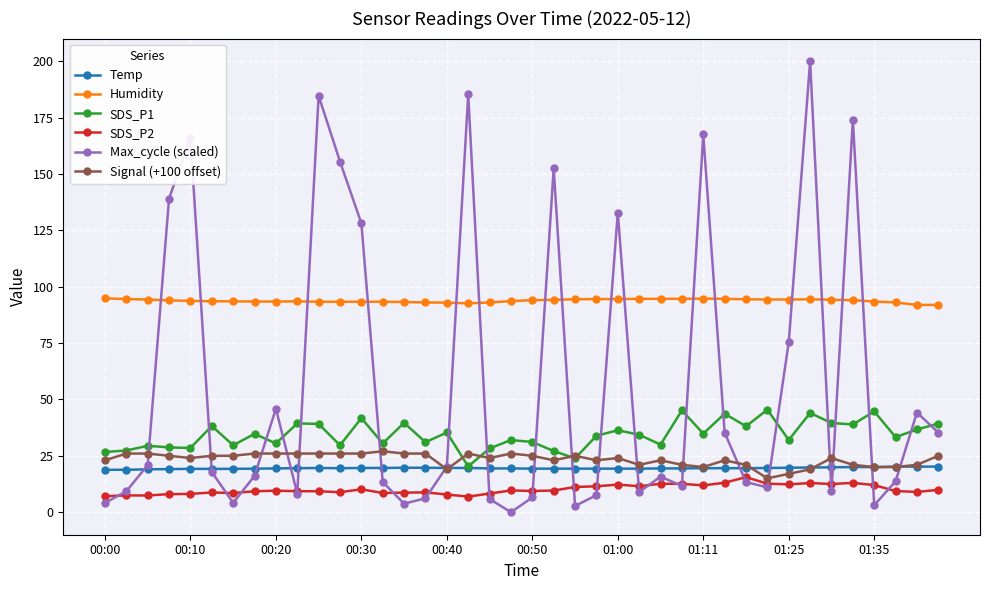

How many interior local valleys does the Max_cycle (scaled) series have?

10